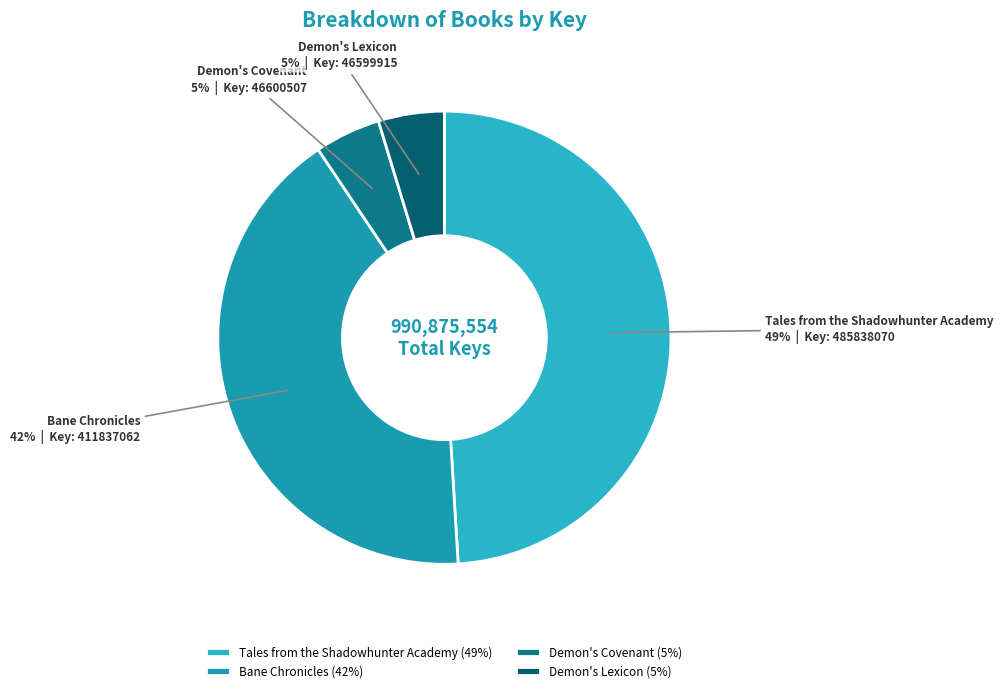

To the nearest percent, what is the difference between the largest and smallest slice percentages?

44%